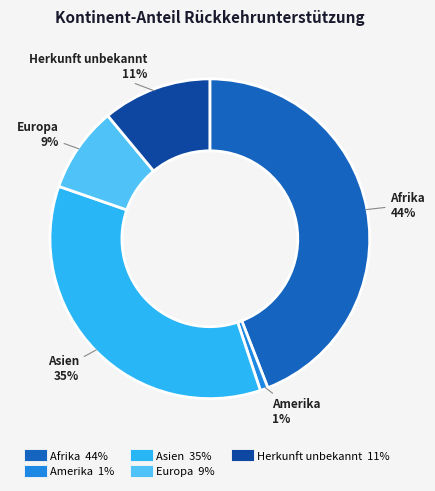

Which category has the biggest portion of the pie?

Afrika